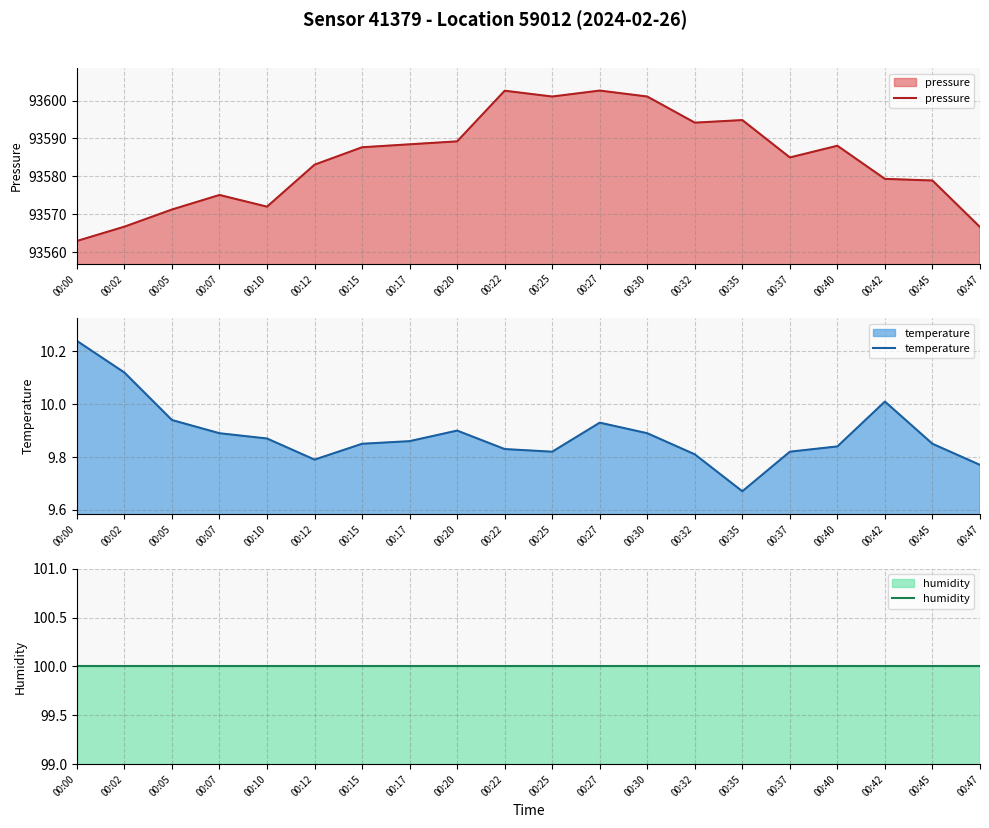

Reading right to left, list all the values displayed in this chart.

pressure: 00:47=93566.6	00:45=93578.9	00:42=93579.3	00:40=93588.1	00:37=93585.0	00:35=93594.8	00:32=93594.2	00:30=93601.1	00:27=93602.6	00:25=93601.1	00:22=93602.6	00:20=93589.2	00:17=93588.4	00:15=93587.7	00:12=93583.1	00:10=93572.0	00:07=93575.1	00:05=93571.2	00:02=93566.7	00:00=93562.9
temperature: 00:47=9.8	00:45=9.8	00:42=10.0	00:40=9.8	00:37=9.8	00:35=9.7	00:32=9.8	00:30=9.9	00:27=9.9	00:25=9.8	00:22=9.8	00:20=9.9	00:17=9.9	00:15=9.8	00:12=9.8	00:10=9.9	00:07=9.9	00:05=9.9	00:02=10.1	00:00=10.2
humidity: 00:47=100.0	00:45=100.0	00:42=100.0	00:40=100.0	00:37=100.0	00:35=100.0	00:32=100.0	00:30=100.0	00:27=100.0	00:25=100.0	00:22=100.0	00:20=100.0	00:17=100.0	00:15=100.0	00:12=100.0	00:10=100.0	00:07=100.0	00:05=100.0	00:02=100.0	00:00=100.0